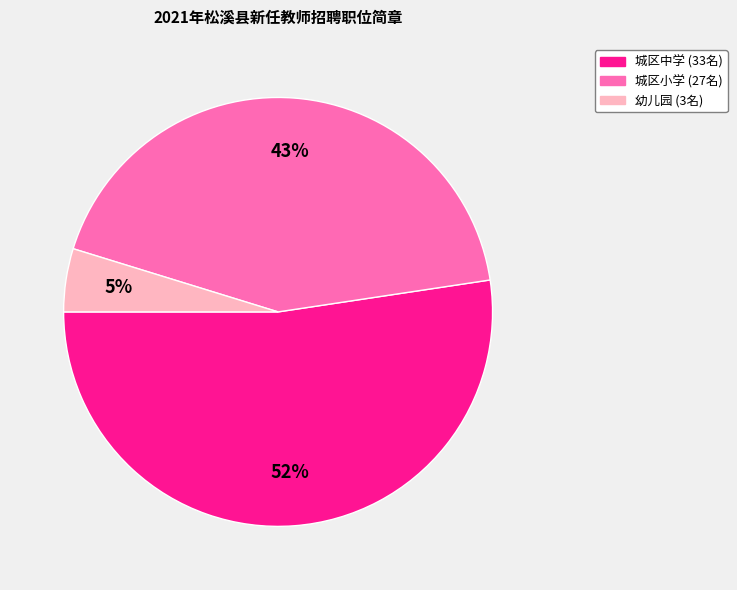

Is there any slice that represents more than half of the pie?

Yes